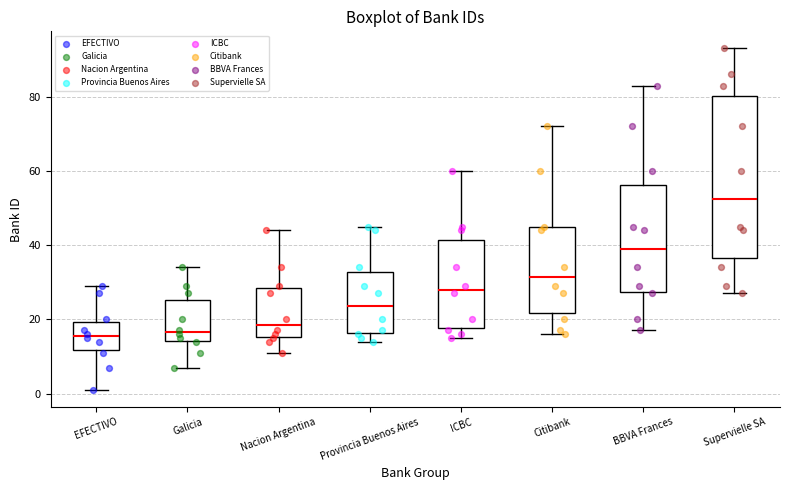

Where does the lower whisker of the box for Galicia end on the y-axis? The values are not printed on the chart, so give them approximately, as read against the axis.

8